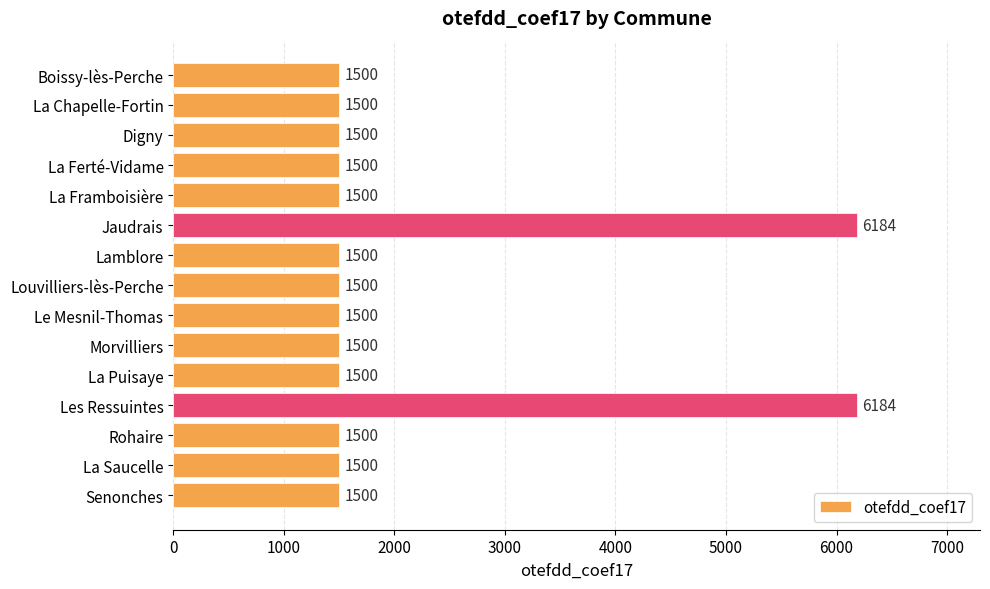

What position from the top is Rohaire?

13